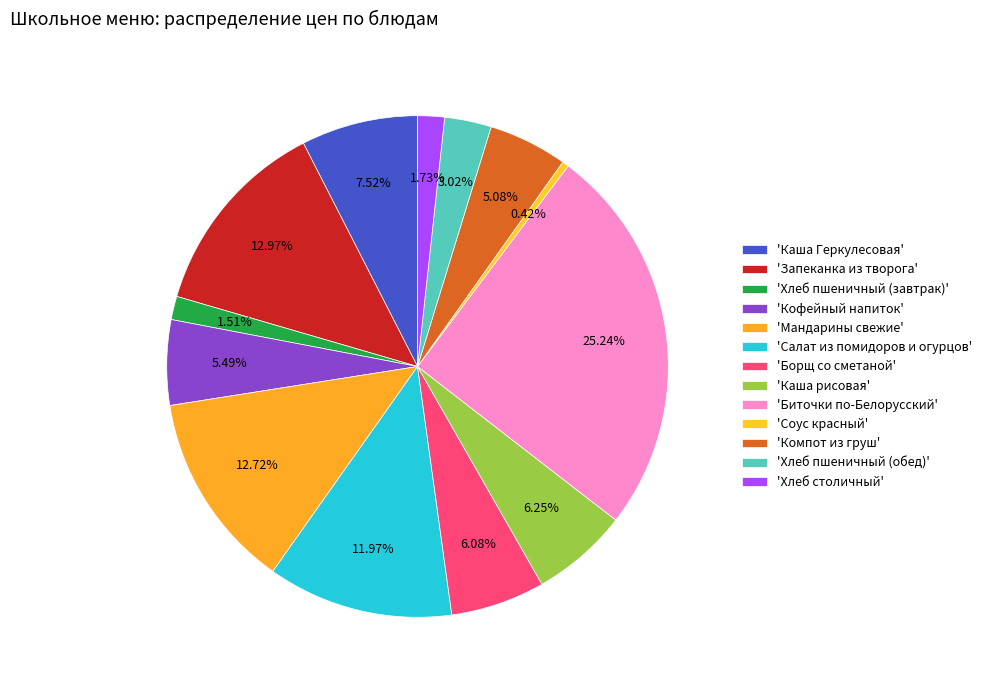

Which category has the smallest portion of the pie?

Соус красный